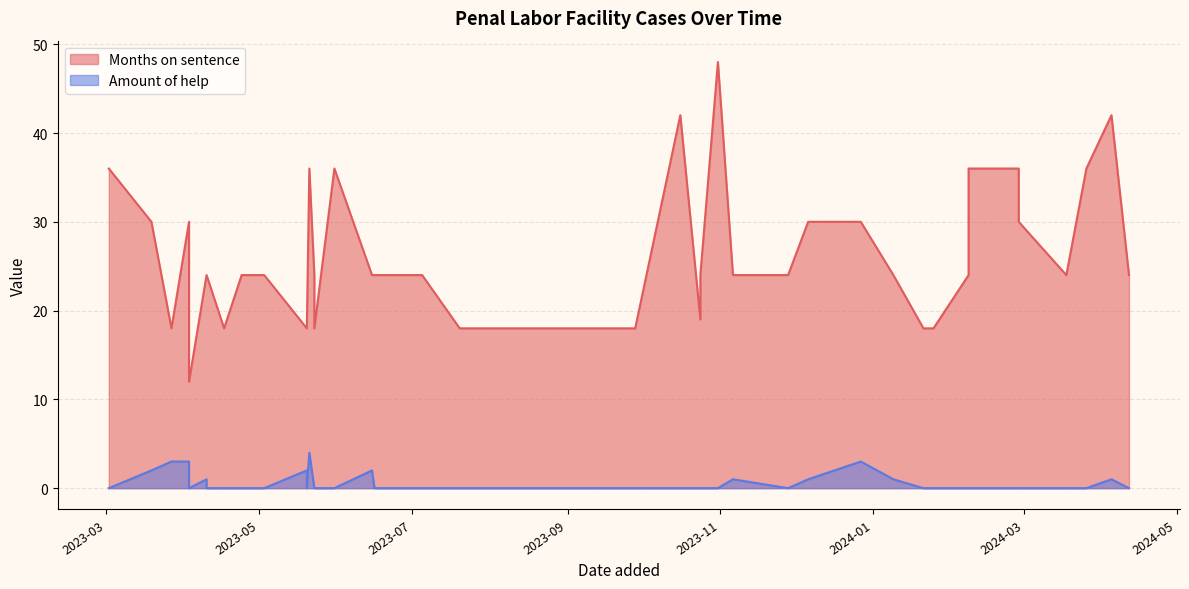

Is the value of Months on sentence at 2023-03-02 greater than the value of Amount of help at 2024-02-28?

Yes